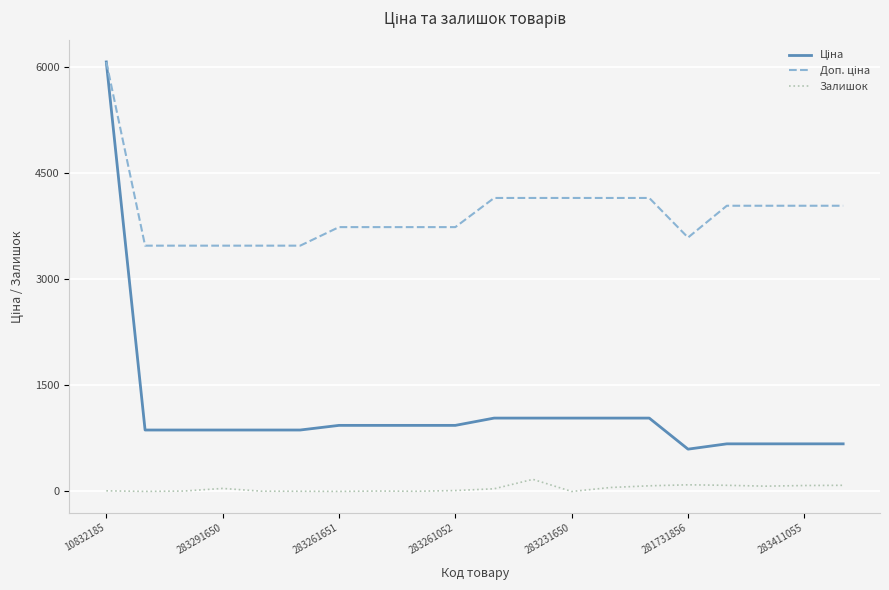

True or false: Залишок and Ціна intersect in this chart.

False